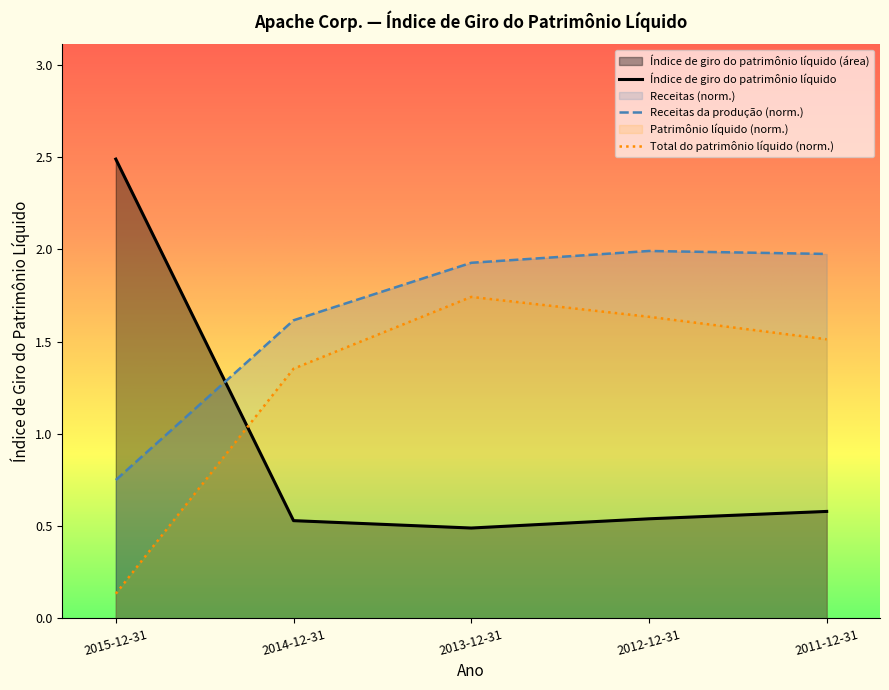

List the labels in order of Índice de giro do patrimônio líquido value, smallest first.

2013-12-31, 2014-12-31, 2012-12-31, 2011-12-31, 2015-12-31